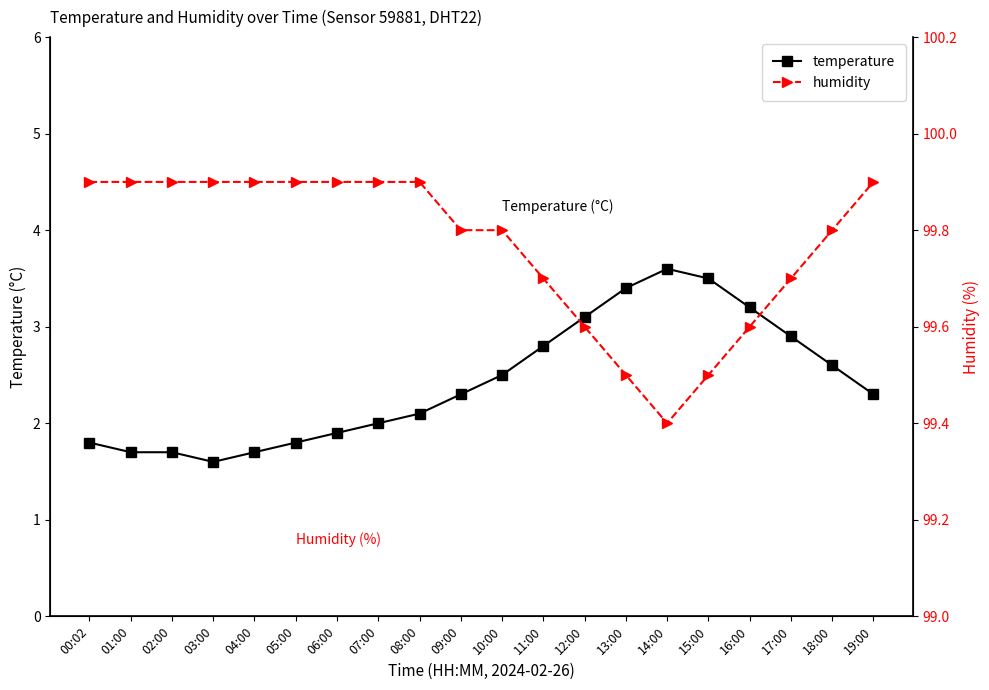

What is the sum of the temperature values at 05:00 and 01:00?

3.5